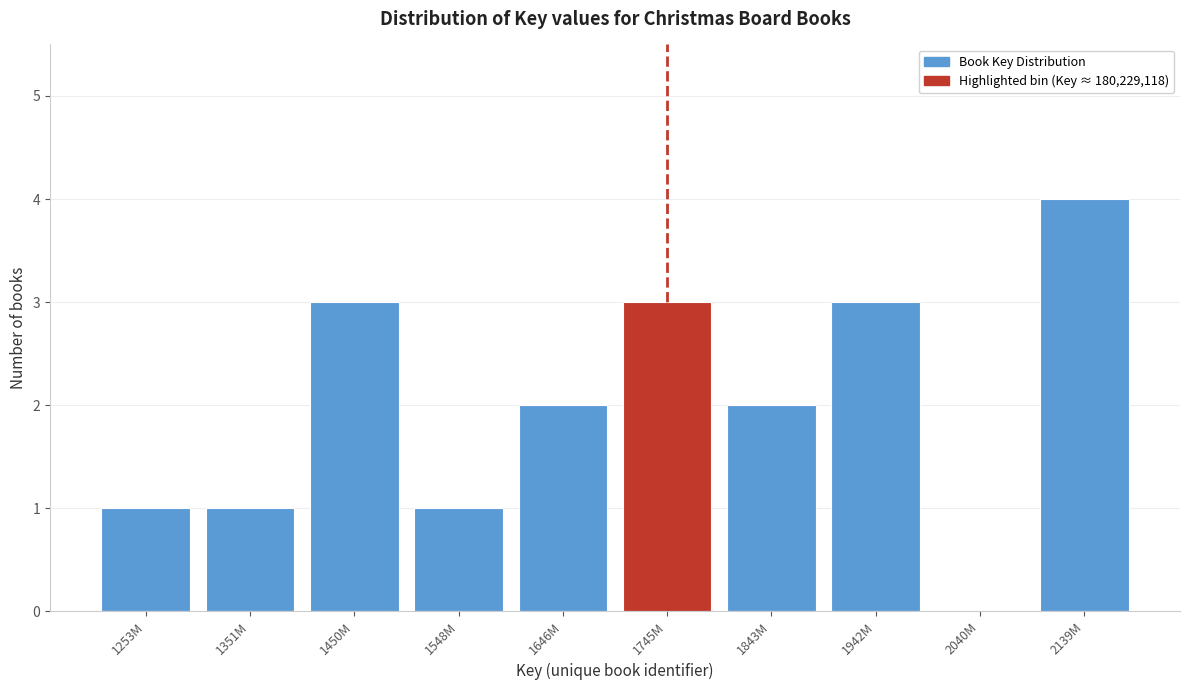

Reading left to right, transcribe all the data shown in this chart.

1253M=1	1351M=1	1450M=3	1548M=1	1646M=2	1745M=3	1843M=2	1942M=3	2040M=0	2139M=4